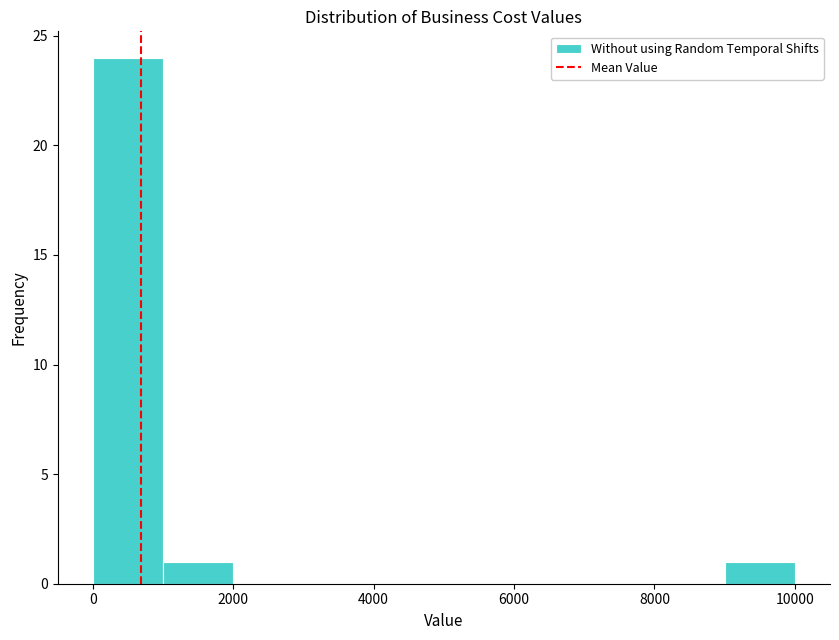

Over which range of the x-axis is the bar tallest?

0 to 1000